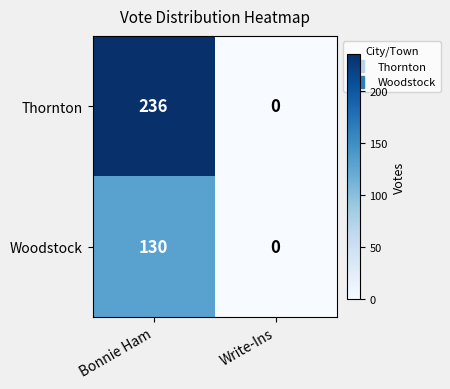

Reading left to right, extract all data points from this chart.

Thornton: Bonnie Ham=236	Write-Ins=0
Woodstock: Bonnie Ham=130	Write-Ins=0